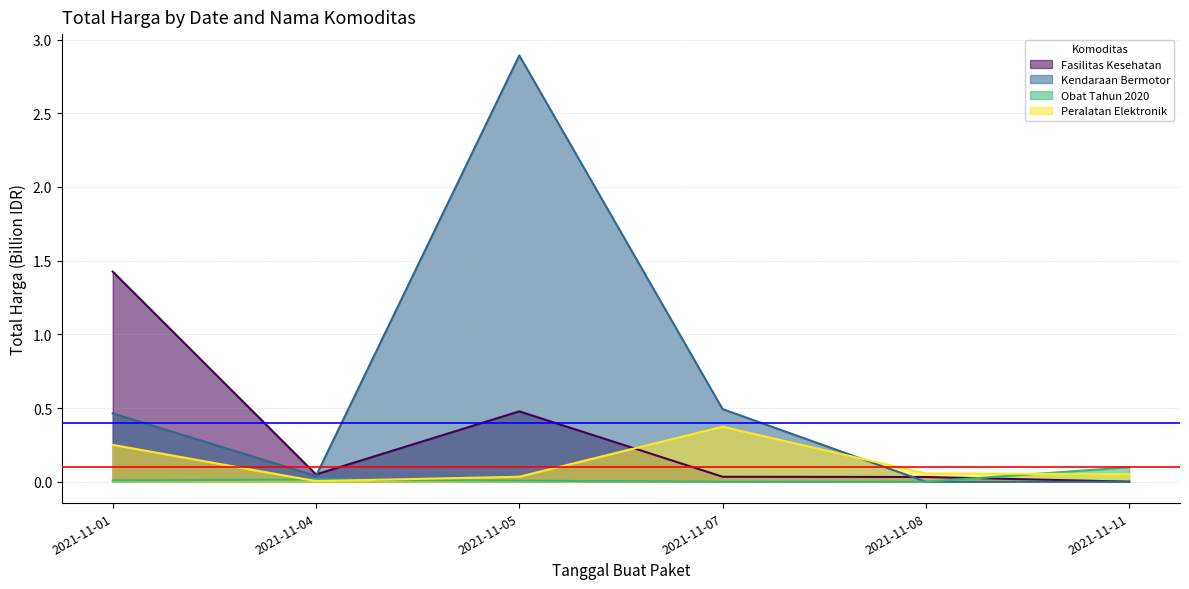

Which category has the lowest value in the Obat Tahun 2020 series?

2021-11-08